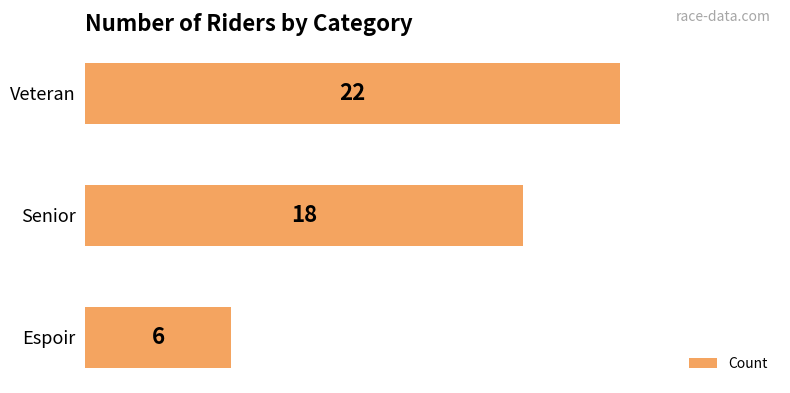

Count the values in the range 6 to 22.

3